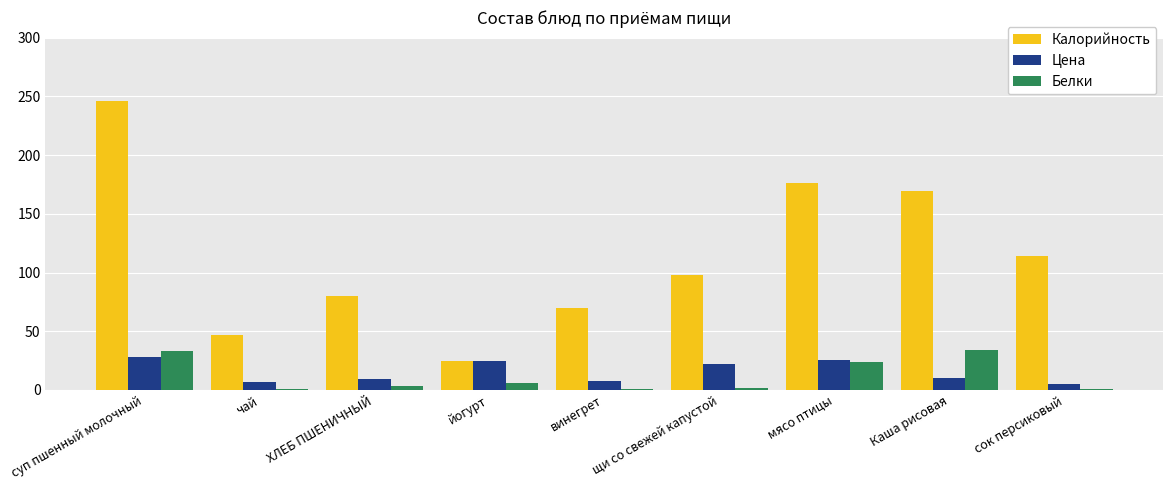

True or false: Белки has a value of 1.8 at щи со свежей капустой.

True